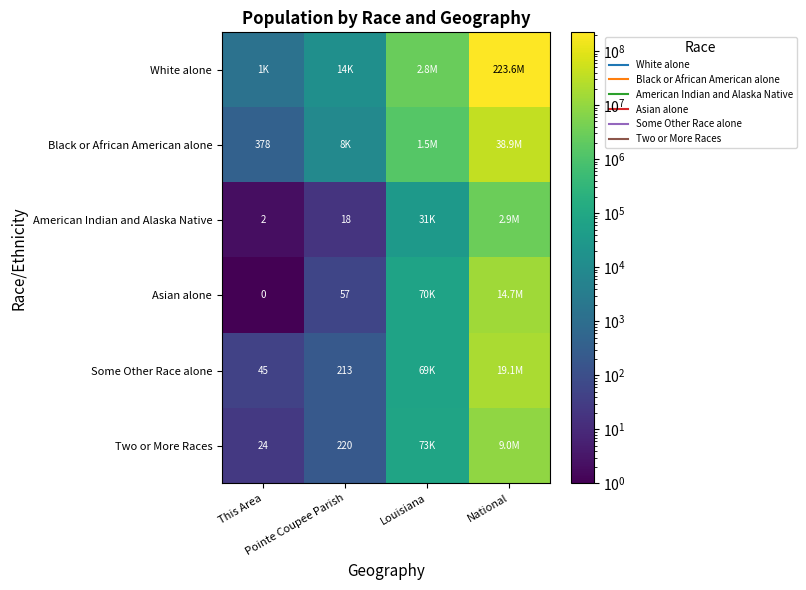

Between This Area and Louisiana, which series saw the biggest shift?

White alone